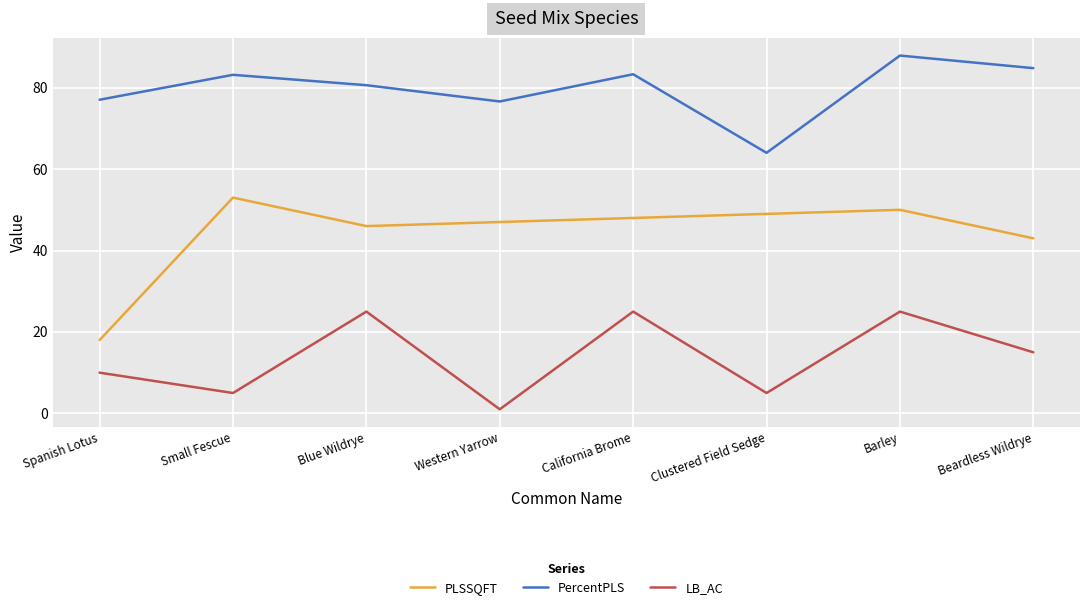

What position from the right is Spanish Lotus?

8